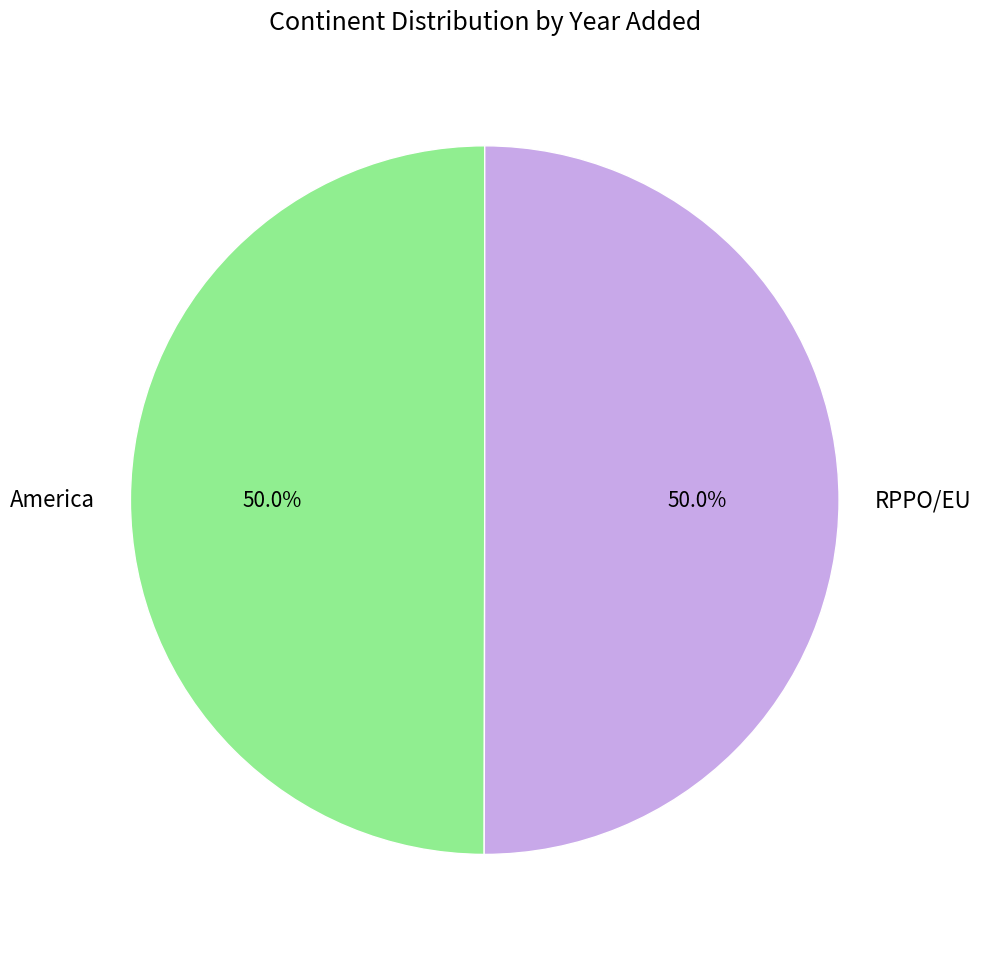

True or false: RPPO/EU accounts for 50% of the total.

True